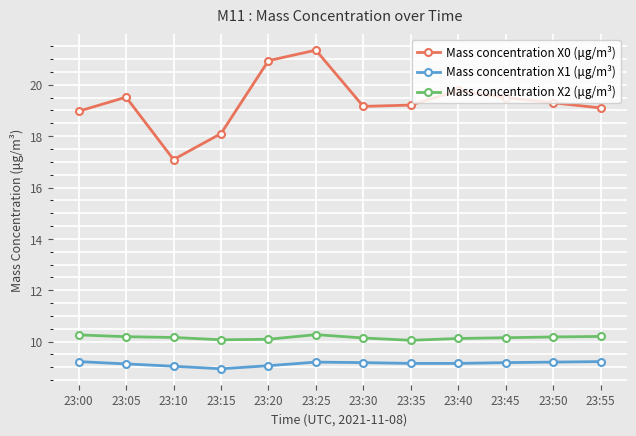

True or false: Mass concentration X2 (μg/m³) and Mass concentration X0 (μg/m³) intersect in this chart.

False